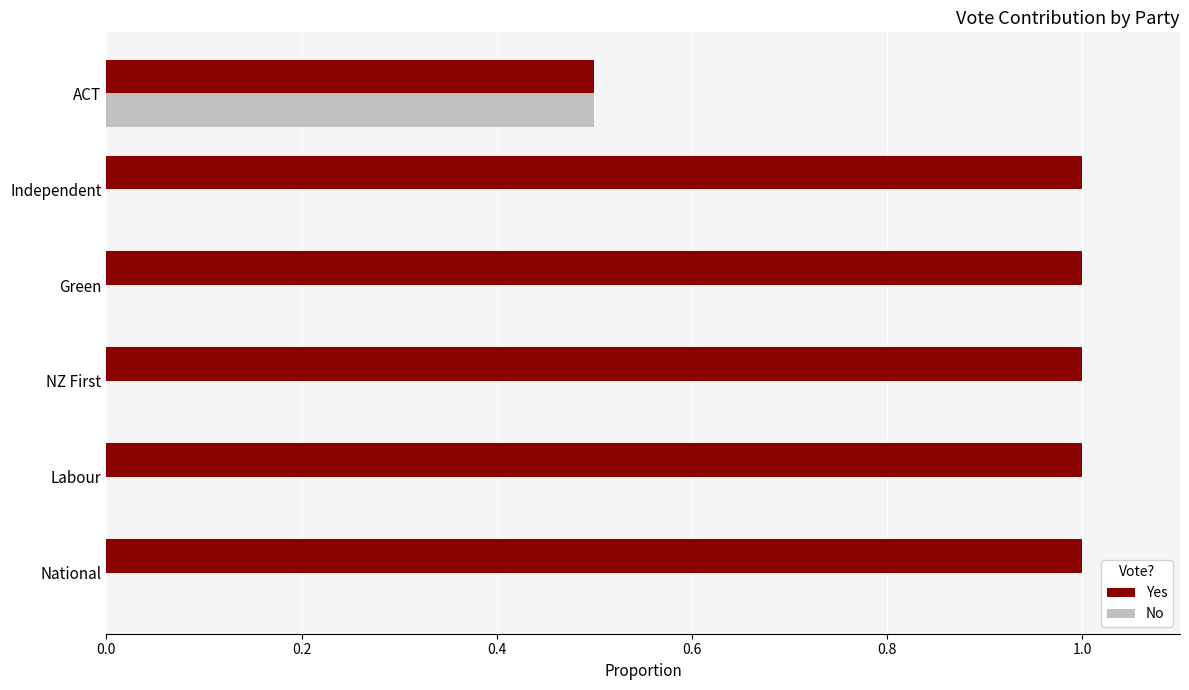

What is the sum of all Yes values?

5.5